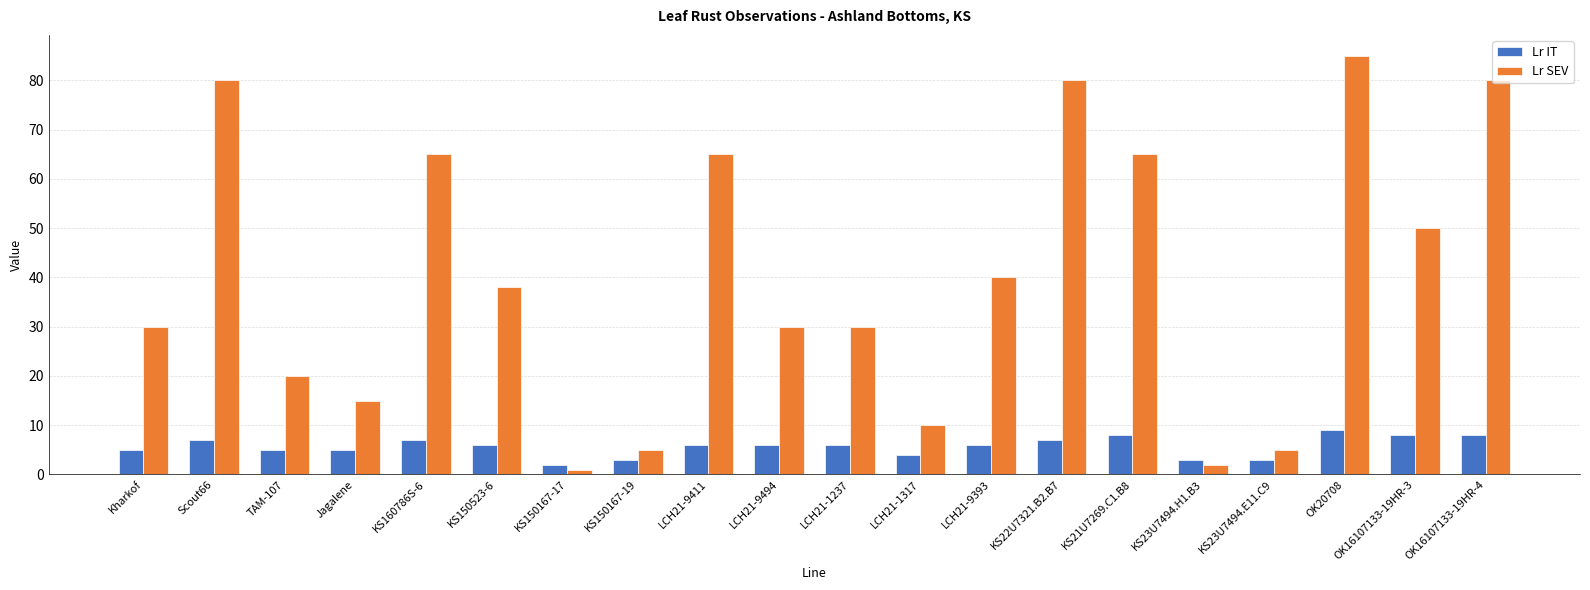

What are all the series names shown in the legend?

Lr IT, Lr SEV